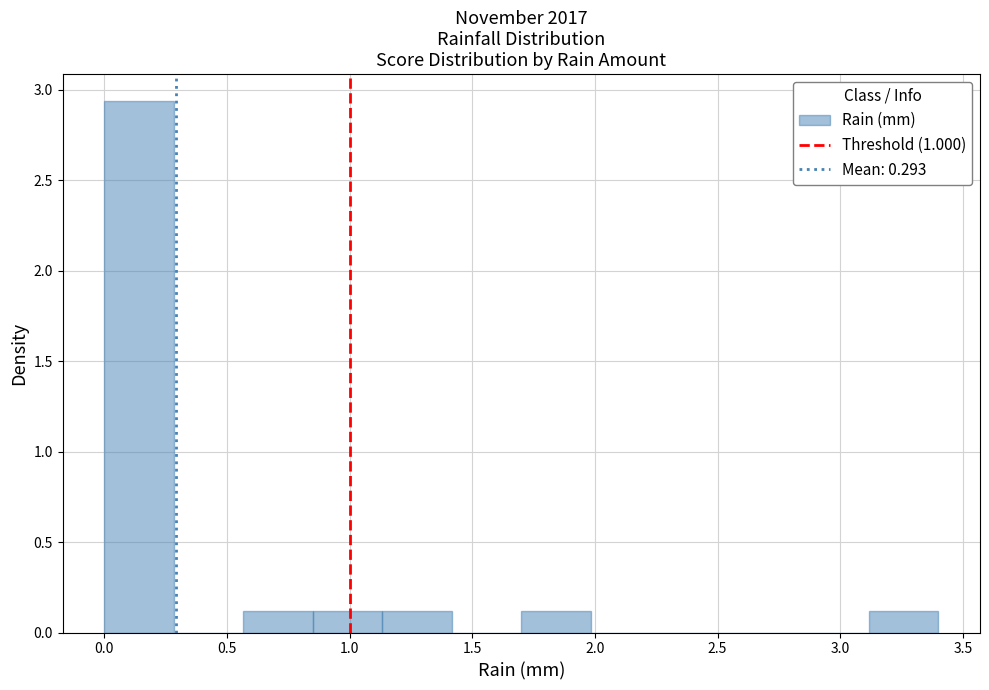

Reading left to right, transcribe this chart: for each bar, give the range it covers on the x-axis and its height. Neither the bar edges nor the heights are printed on the chart, so give them approximately, as read against the axes.

0.00 to 0.30: 2.95
0.30 to 0.55: 0
0.55 to 0.85: 0.10
0.85 to 1.15: 0.10
1.15 to 1.40: 0.10
1.40 to 1.70: 0
1.70 to 2.00: 0.10
2.00 to 2.25: 0
2.25 to 2.55: 0
2.55 to 2.85: 0
2.85 to 3.10: 0
3.10 to 3.40: 0.10